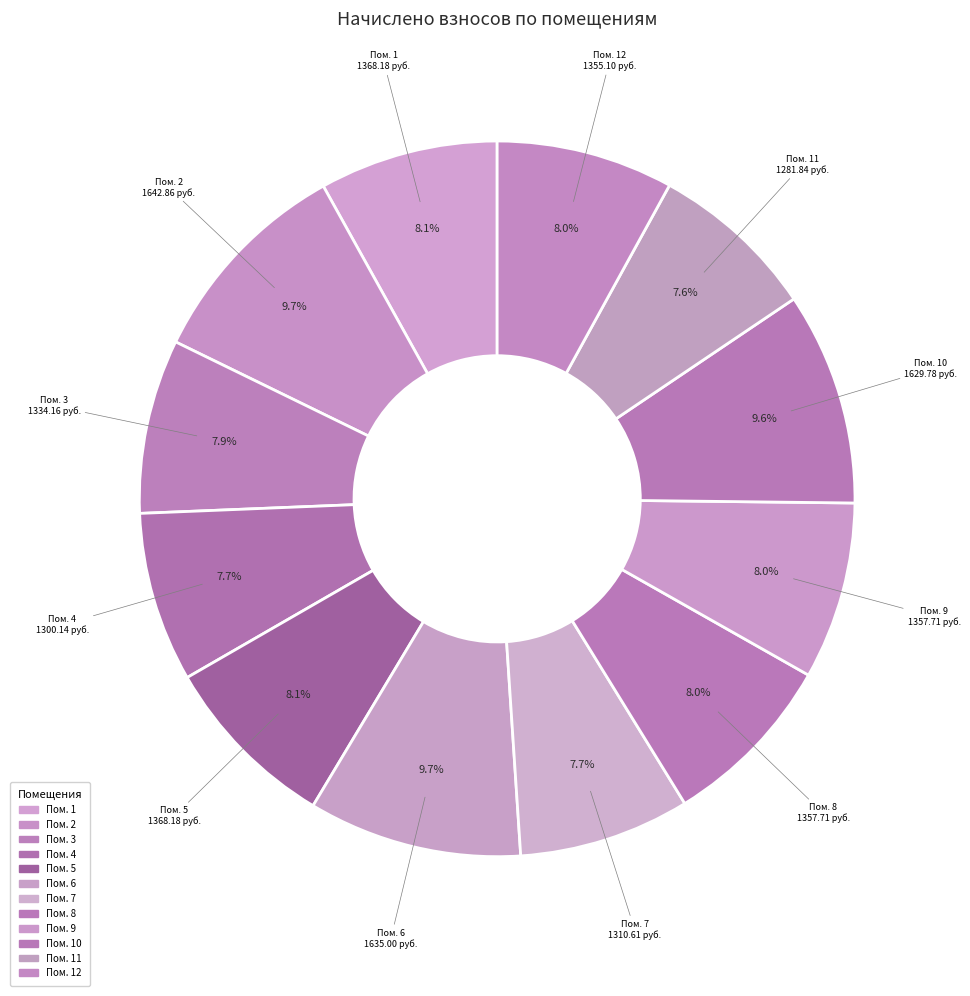

How many slices are in this pie chart?

12